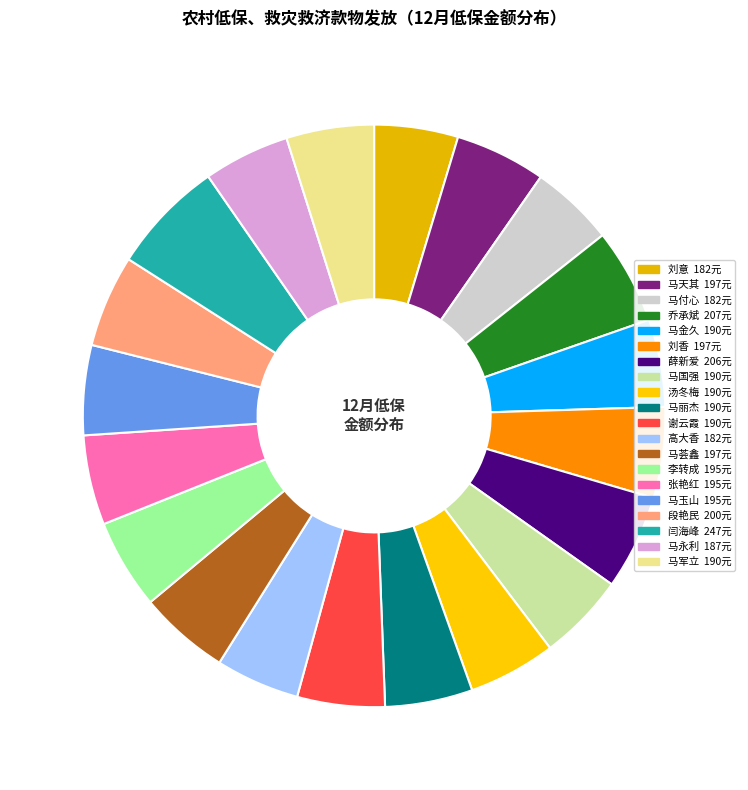

Is there a majority slice in this chart?

No